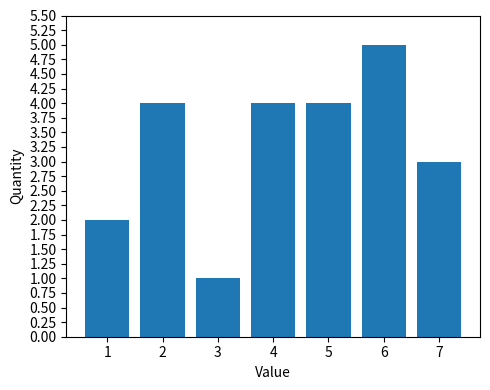

Reading left to right, transcribe all the data shown in this chart.

1=2	2=4	3=1	4=4	5=4	6=5	7=3